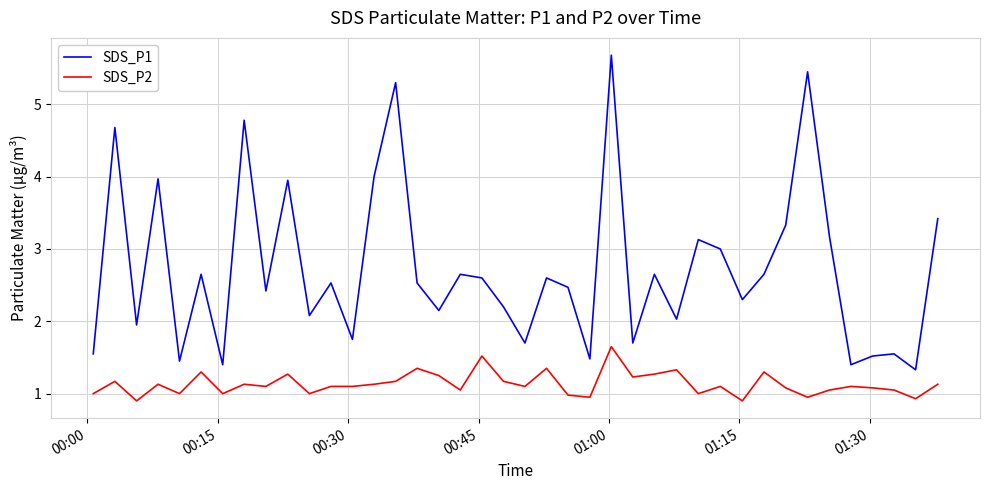

List the series in order of their overall mean, highest first.

SDS_P1, SDS_P2